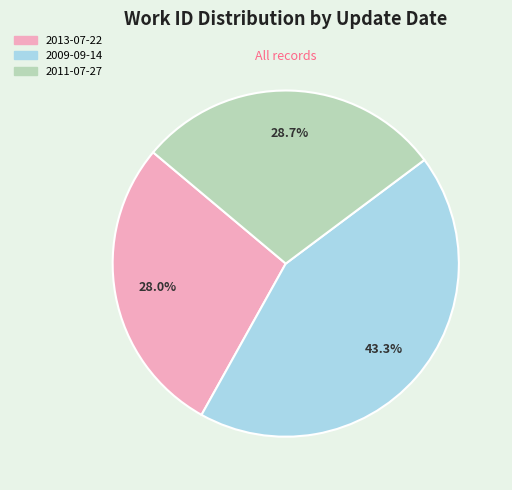

Is there a majority slice in this chart?

No